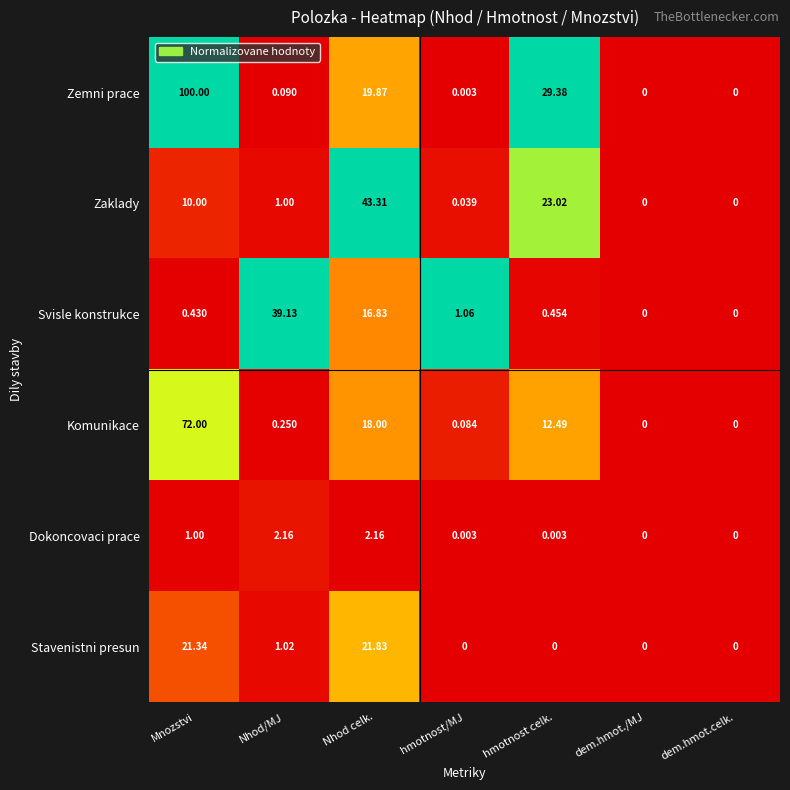

Which series has the widest spread of values?

Zemni prace